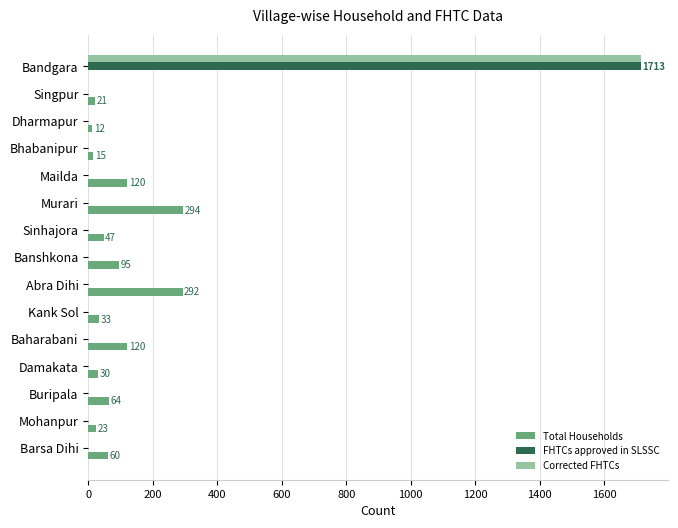

At which category does the chart reach its peak across all series?

Bandgara